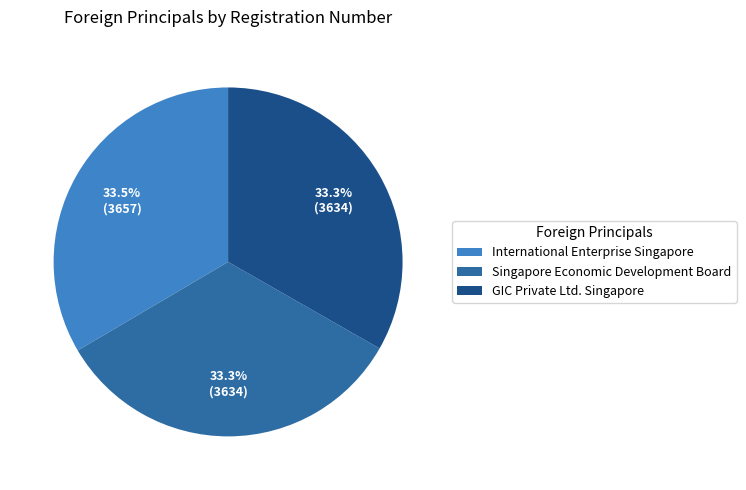

Is it true that GIC Private Ltd. Singapore is 33% of the pie?

True